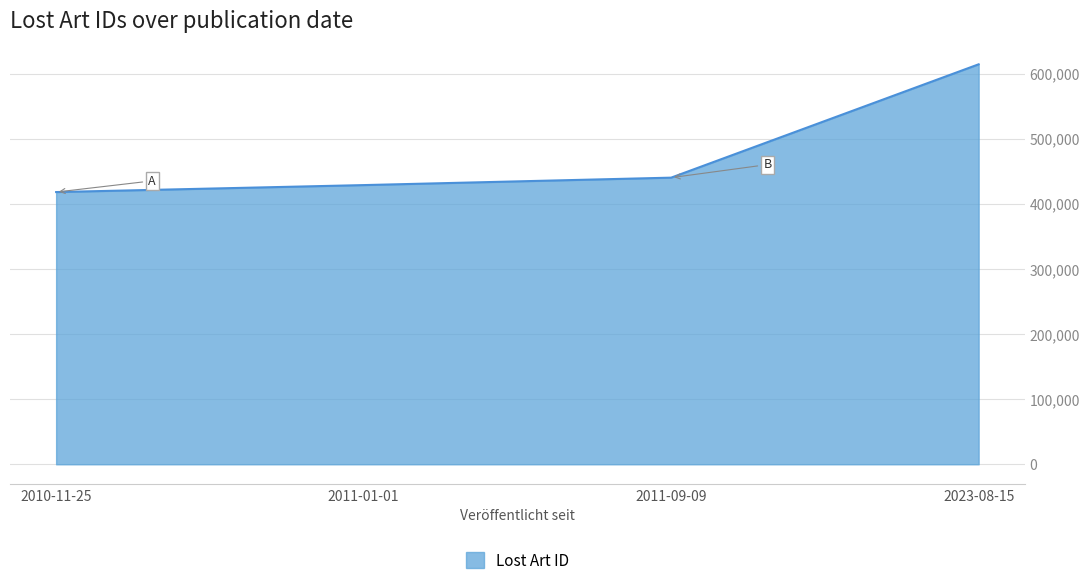

At which label is the value closest to 516311?

2011-09-09